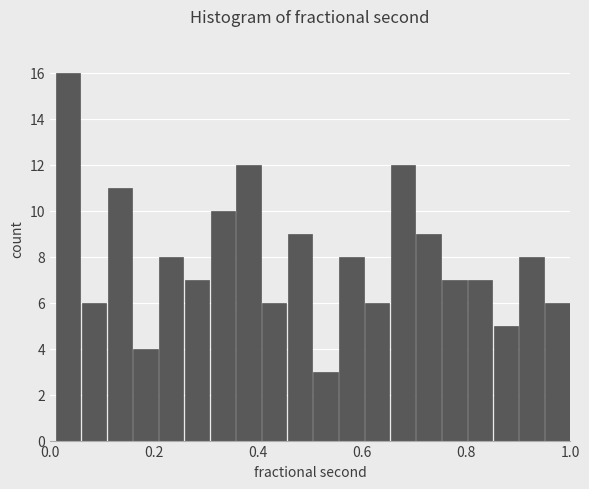

Read against the x-axis, roughly where is the centre of the tallest bar?

0.04